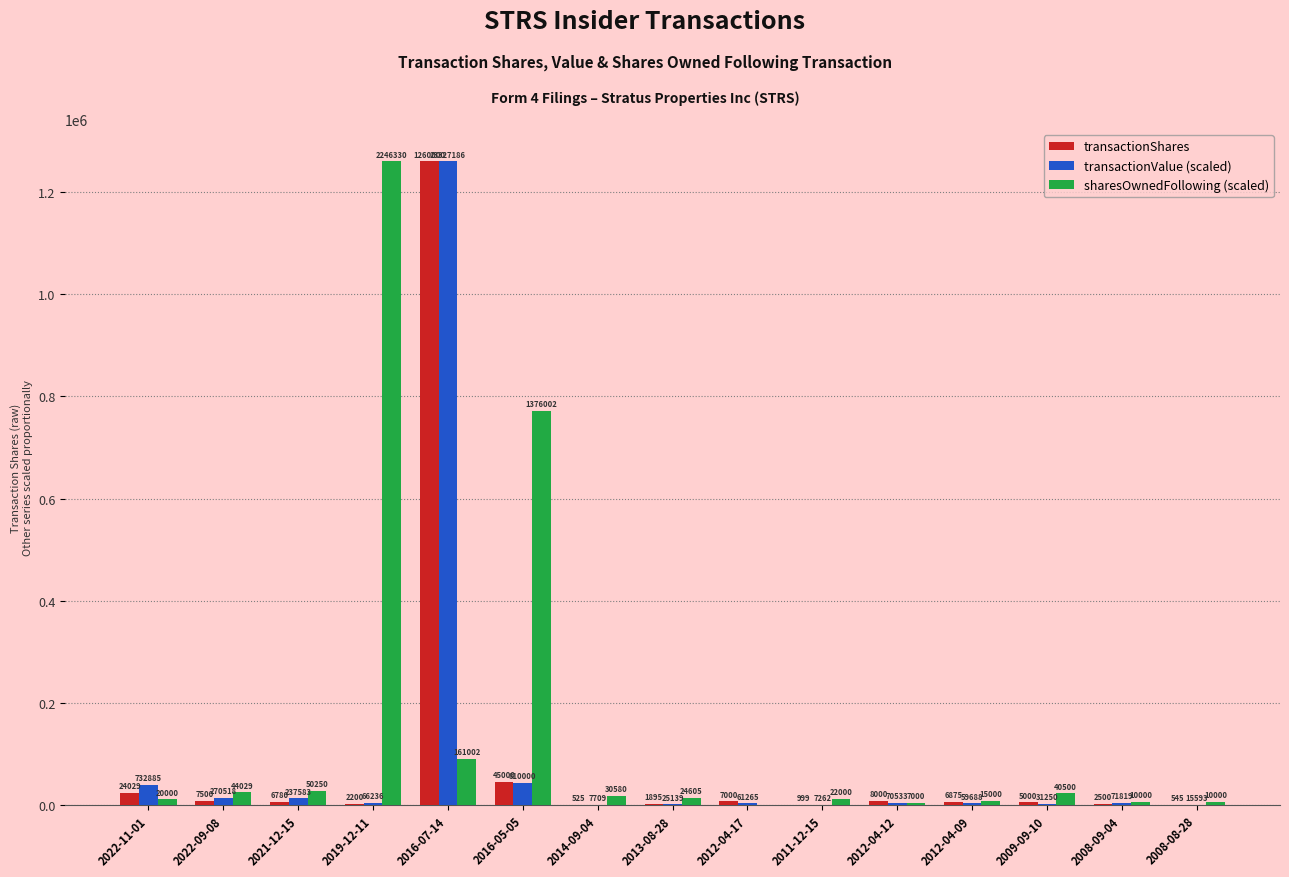

Reading left to right, what are all the values shown in this chart?

transactionShares: 2022-11-01=24029.0	2022-09-08=7500.0	2021-12-15=6780.0	2019-12-11=2200.0	2016-07-14=1260000.0	2016-05-05=45000.0	2014-09-04=525.0	2013-08-28=1895.0	2012-04-17=7000.0	2011-12-15=999.0	2012-04-12=8000.0	2012-04-09=6875.0	2009-09-10=5000.0	2008-09-04=2500.0	2008-08-28=545.0
transactionValue (scaled): 2022-11-01=39586.2	2022-09-08=14611.8	2021-12-15=12832.9	2019-12-11=3577.7	2016-07-14=1260000.0	2016-05-05=43751.5	2014-09-04=416.4	2013-08-28=1357.9	2012-04-17=3309.2	2011-12-15=392.3	2012-04-12=3809.8	2012-04-09=3224.0	2009-09-10=1687.9	2008-09-04=3879.2	2008-08-28=842.2
sharesOwnedFollowing (scaled): 2022-11-01=11218.3	2022-09-08=24696.5	2021-12-15=28186.0	2019-12-11=1260000.0	2016-07-14=90308.4	2016-05-05=771820.0	2014-09-04=17152.8	2013-08-28=13801.3	2012-04-17=0.0	2011-12-15=12340.1	2012-04-12=3926.4	2012-04-09=8413.7	2009-09-10=22717.1	2008-09-04=5609.1	2008-08-28=5609.1